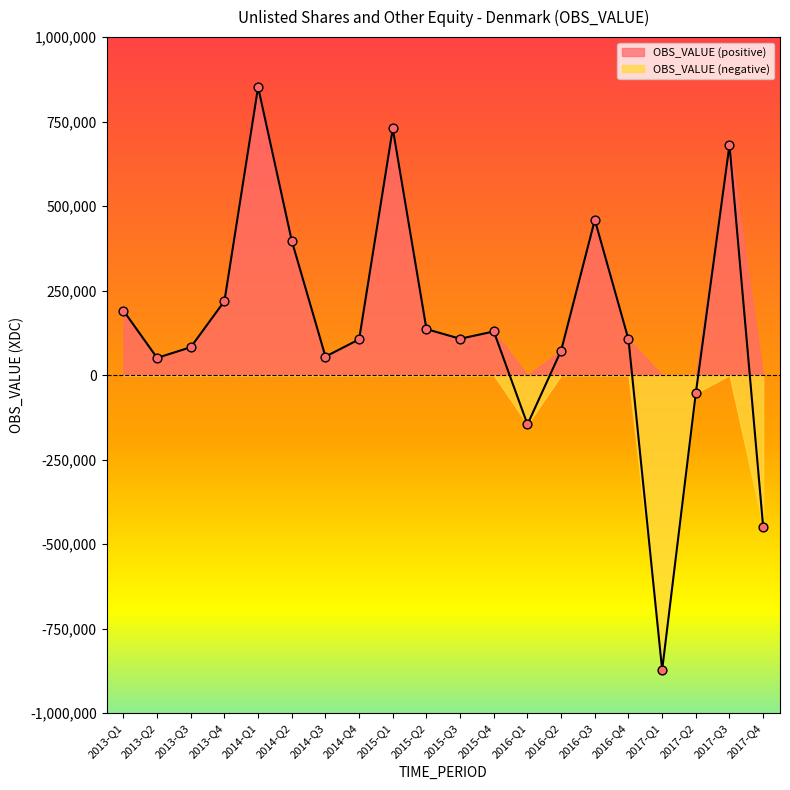

Which has a higher value, 2013-Q4 or 2016-Q3?

2016-Q3